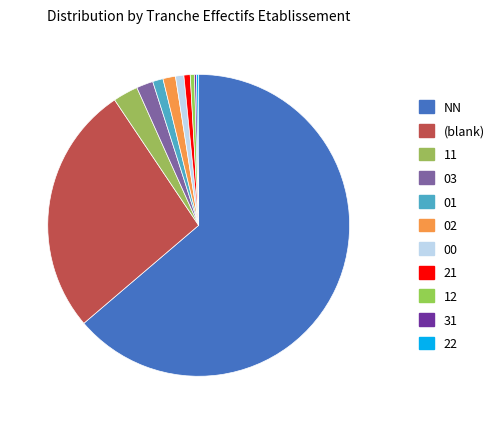

True or false: 02 accounts for 8% of the total.

False